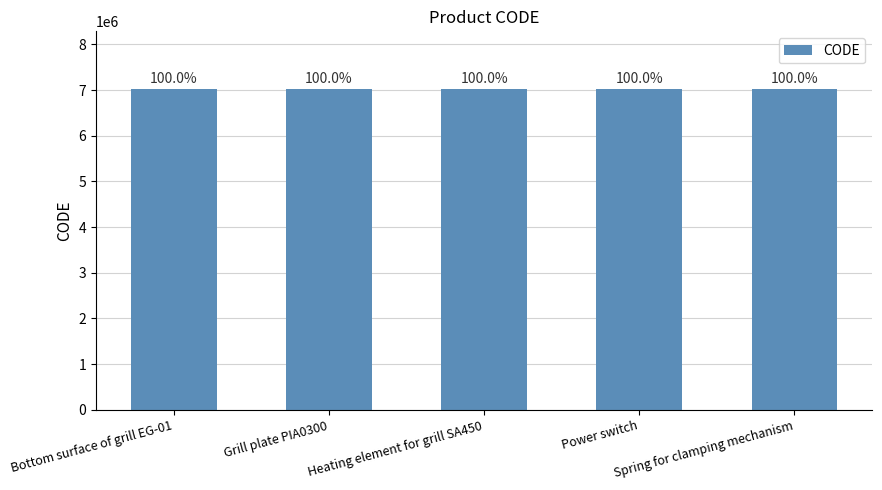

Read the value at Heating element for grill SA450, to the nearest 5.

7020735